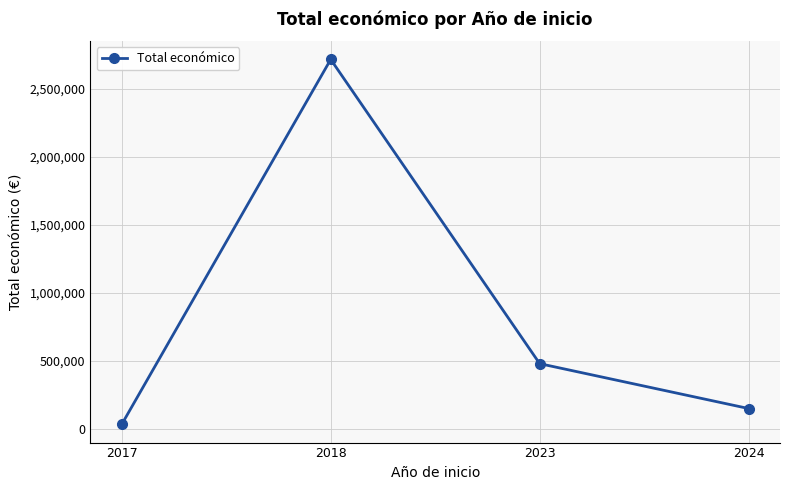

Reading right to left, list all the values displayed in this chart.

2024=150000	2023=479882	2018=2716049	2017=33919